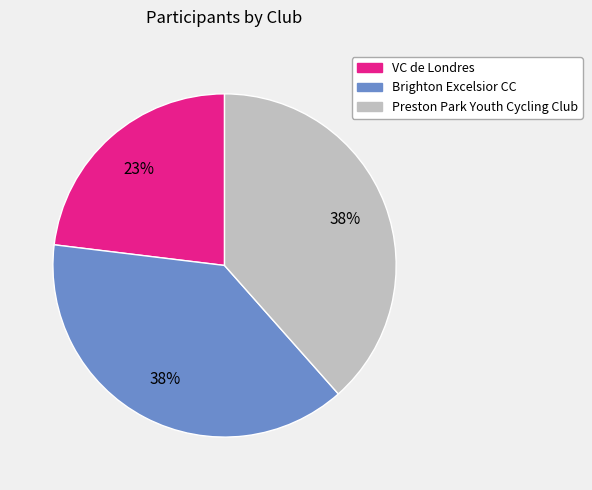

The Preston Park Youth Cycling Club slice represents 32% of the pie. True or false?

False